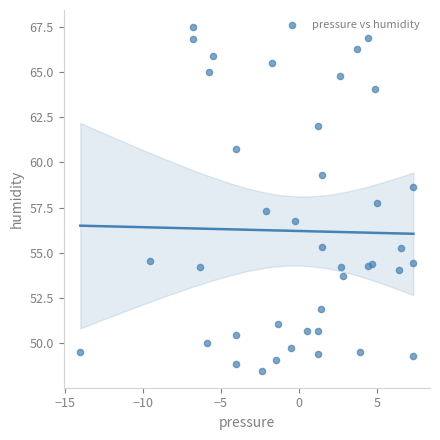

What is the range of Y values (max minus min)?

19.0